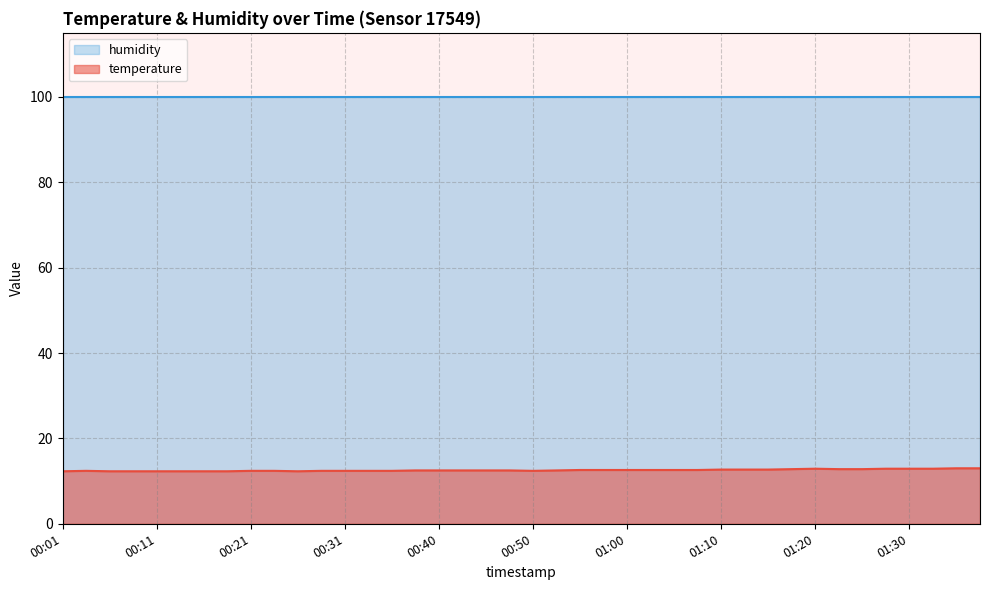

Where is the data nearest to the value 12?

00:01